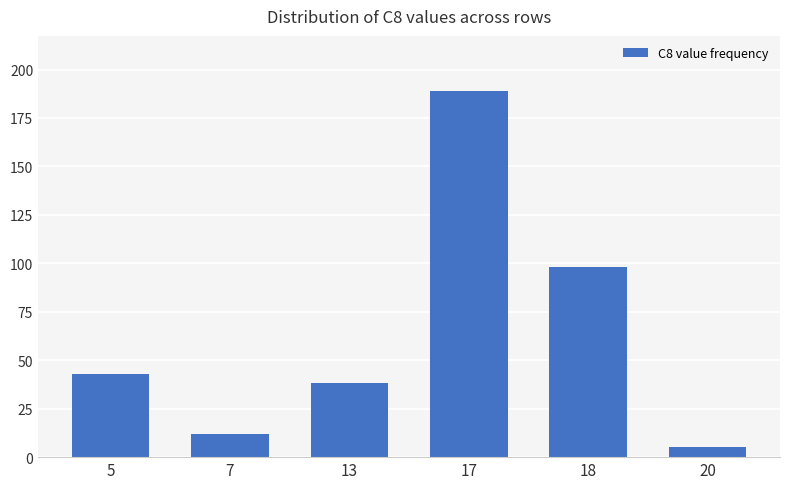

Reading left to right, what are all the values shown in this chart?

5=43	7=12	13=38	17=189	18=98	20=5